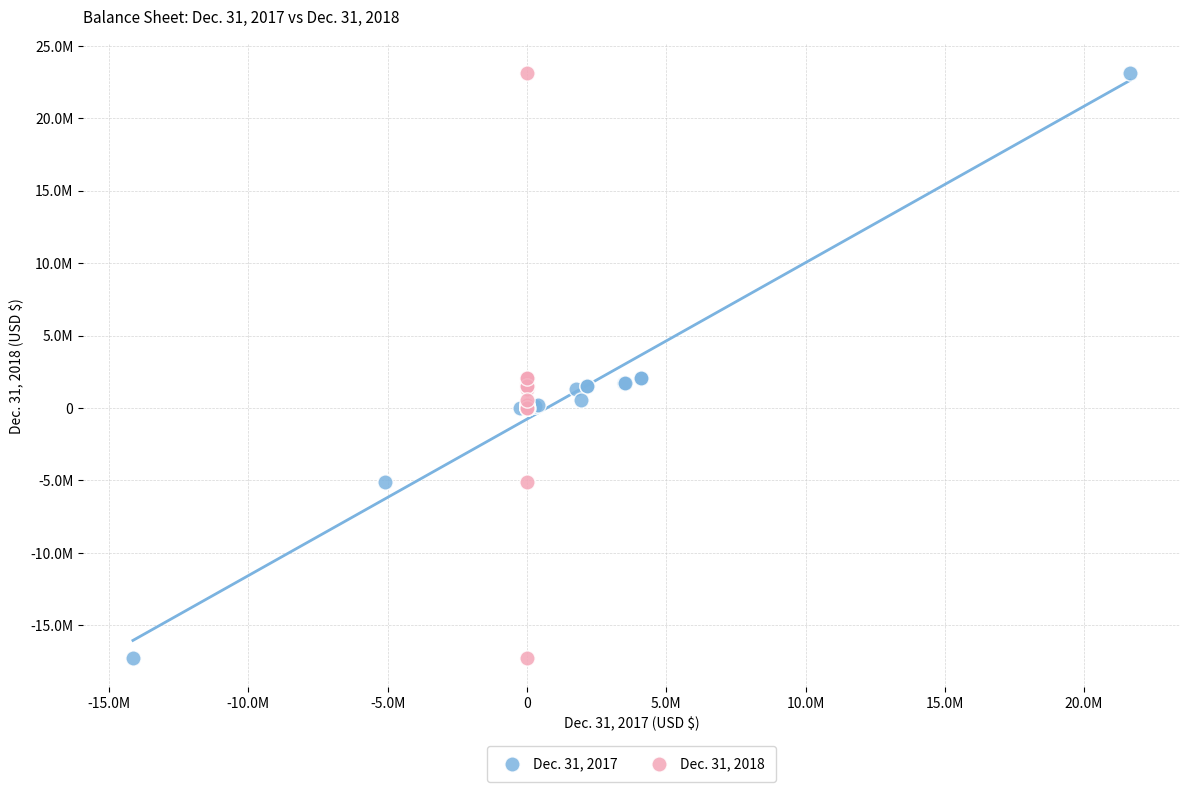

What are all the series names shown in the legend?

Dec. 31, 2017, Dec. 31, 2018